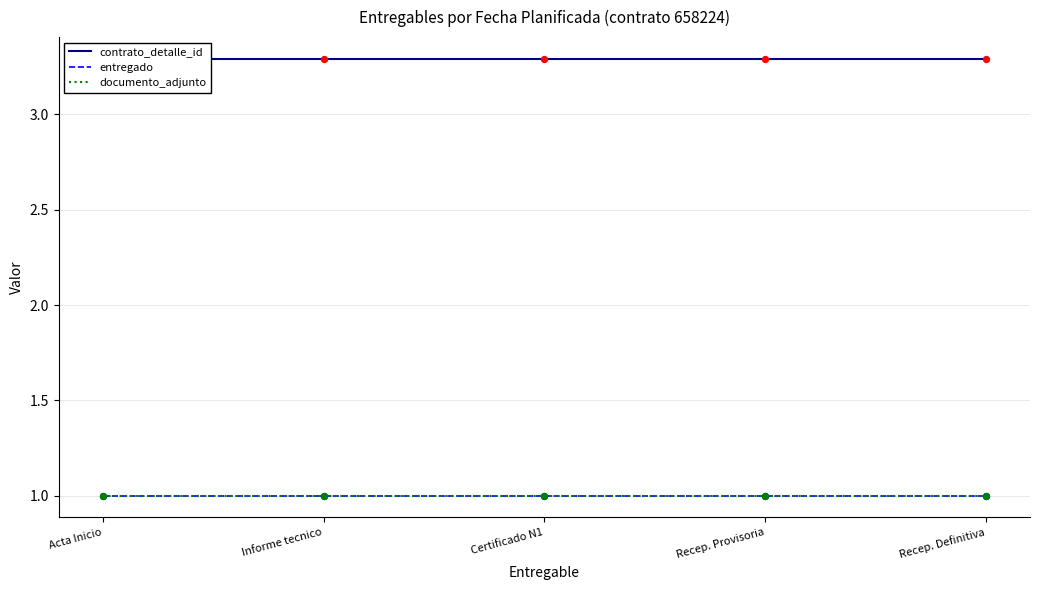

Is the value of documento_adjunto at Informe tecnico greater than the value of contrato_detalle_id at Informe tecnico?

No